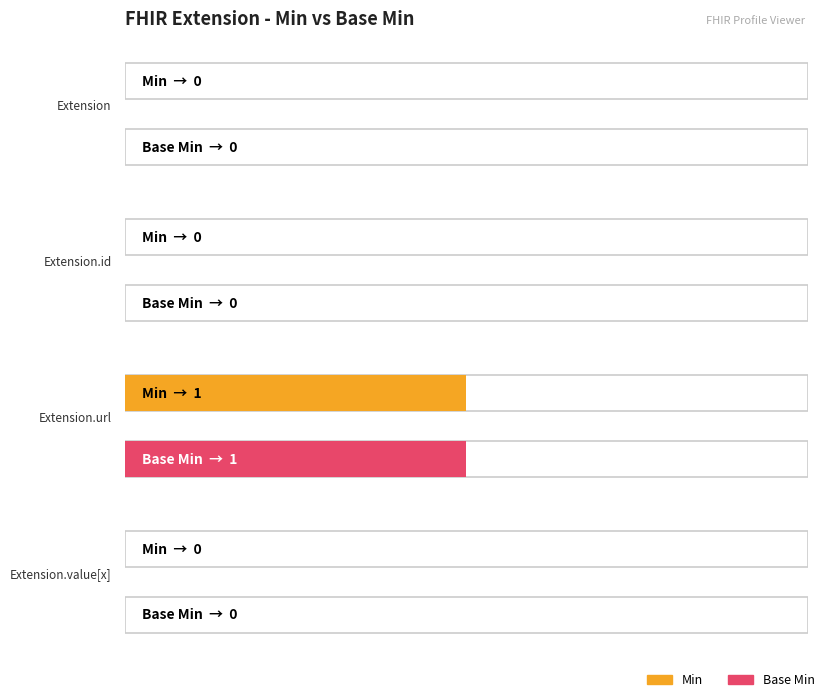

Which category has the lowest value across all series?

Extension